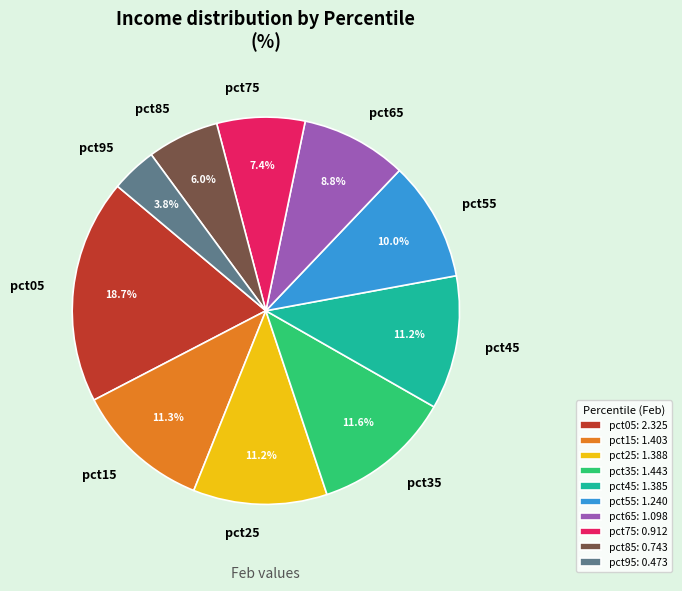

To the nearest percent, what is the combined percentage of pct95 and pct85?

10%